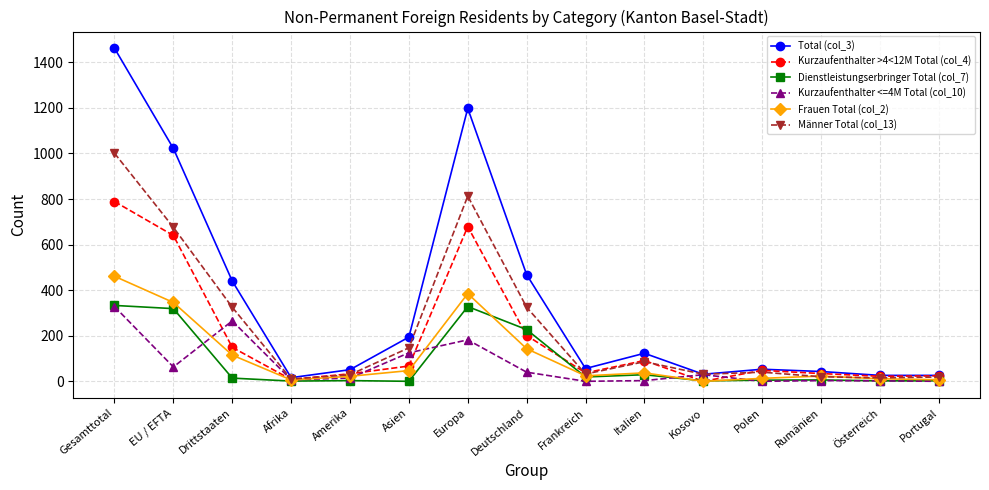

At which label does Total (col_3) first exceed 56?

Gesamttotal